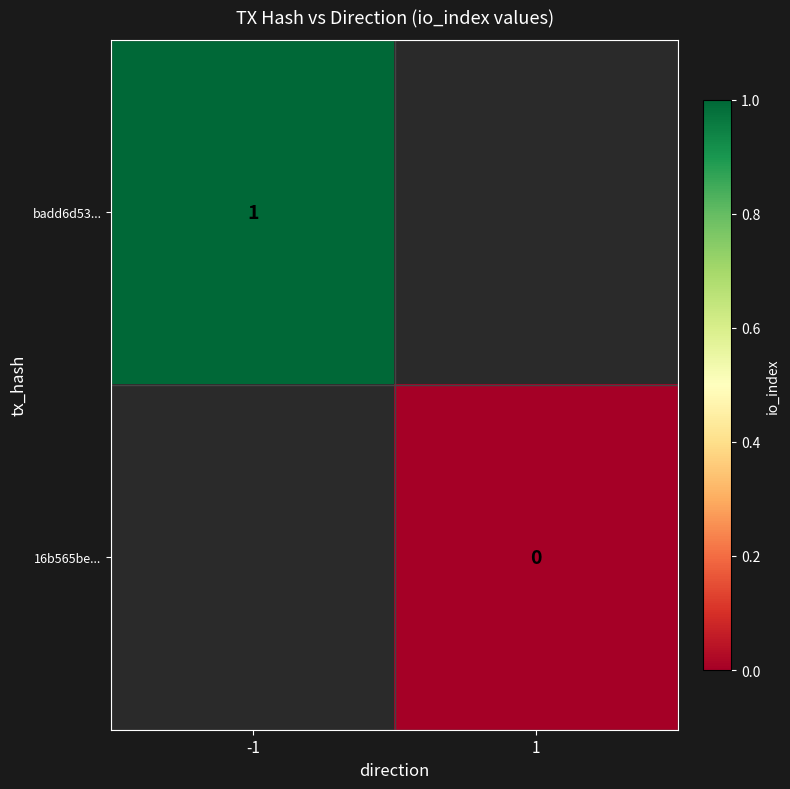

Is the value of 16b565be... at 1 greater than the value of badd6d53... at -1?

No